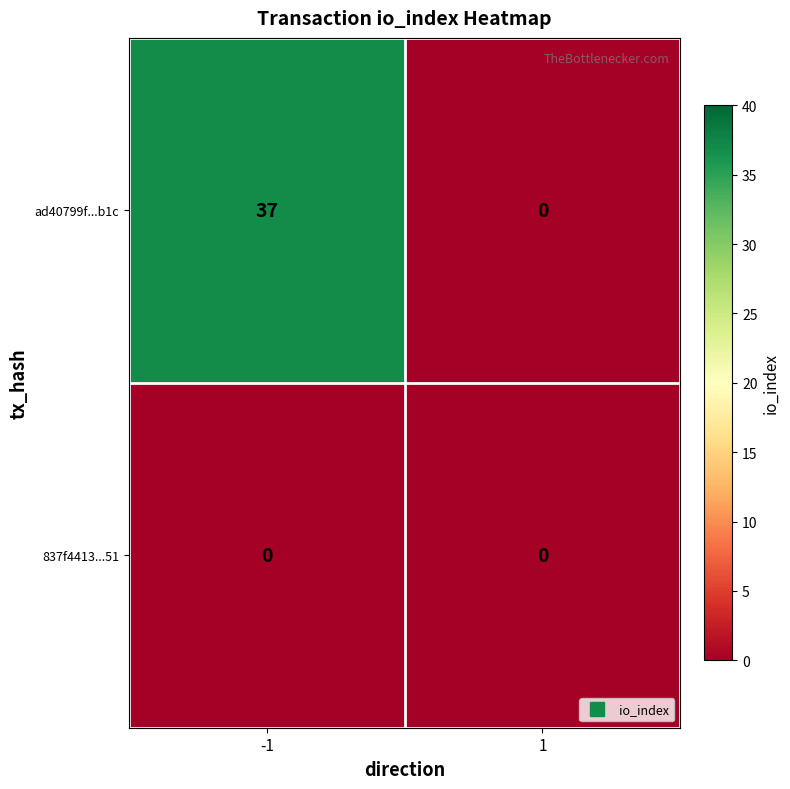

What is the approximate value of ad40799f...b1c at -1?

37